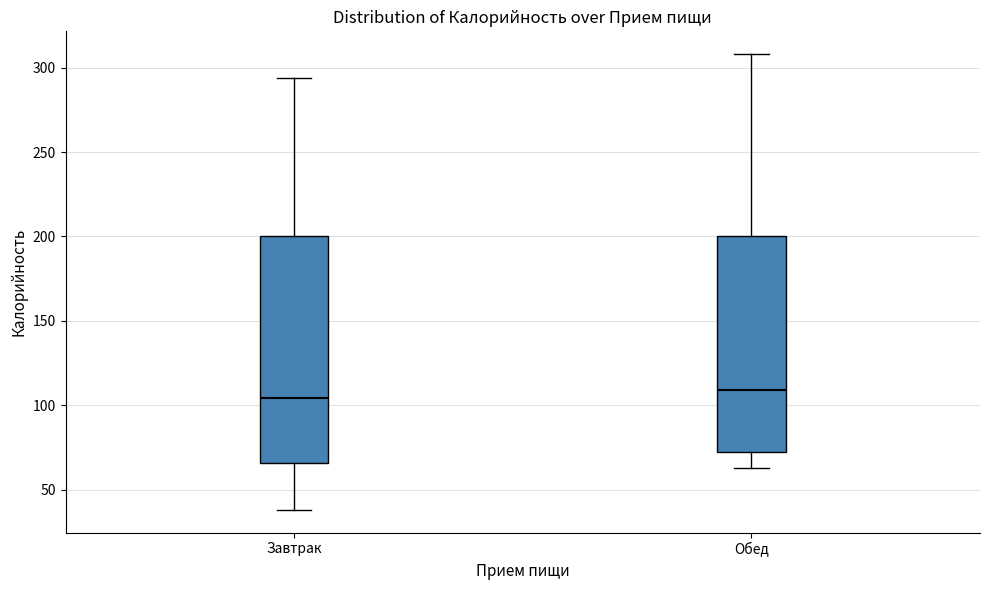

Reading left to right, read every box against the y-axis: the position of its median line, the range the box covers, and the ends of its whiskers. The values are not printed on the chart, so give them approximately, as read against the axis.

Завтрак: median 105, box 65 to 200, whiskers 40 to 295
Обед: median 110, box 70 to 200, whiskers 65 to 310